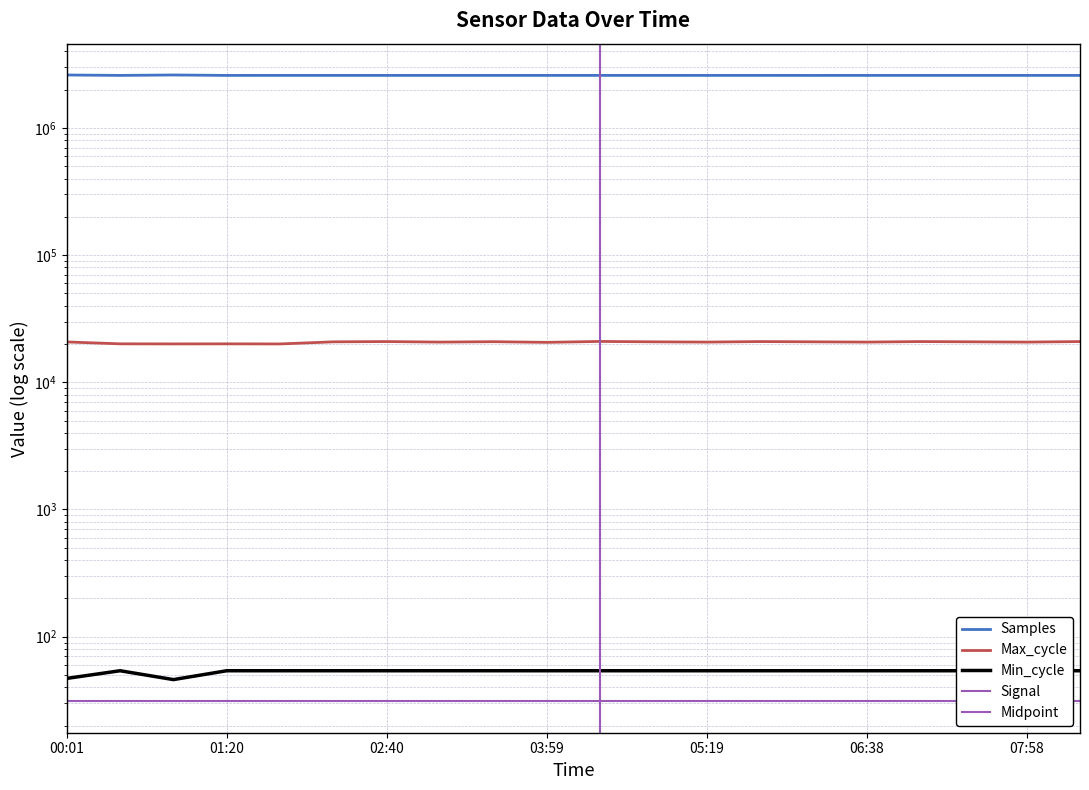

Is it true that Max_cycle equals 30602 at 06:12?

False